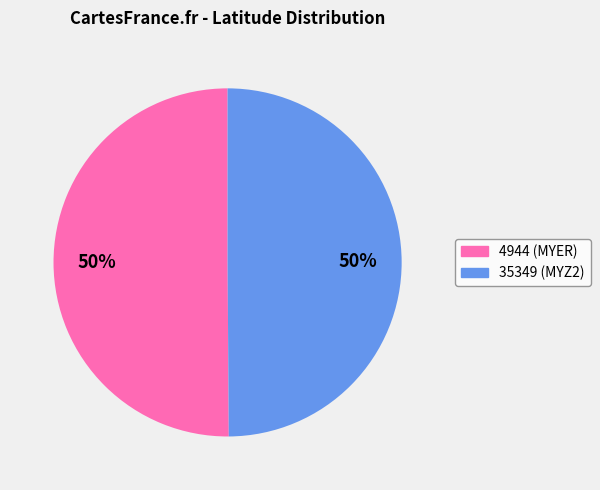

The 4944 slice represents 50% of the pie. True or false?

True